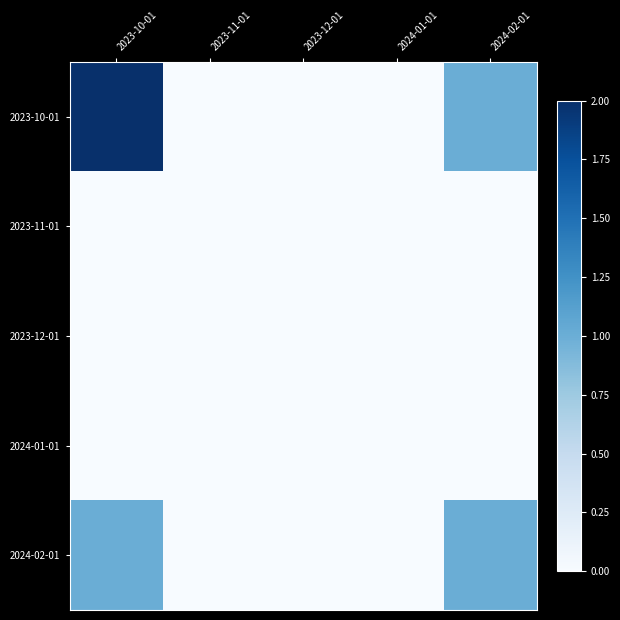

Rank the series by their maximum value, from lowest to highest.

2023-11-01, 2023-12-01, 2024-01-01, 2024-02-01, 2023-10-01